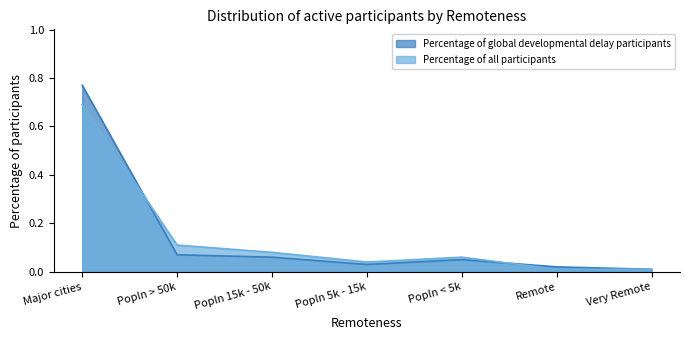

Reading left to right, list all the values displayed in this chart.

Percentage of global developmental delay participants: Major cities=0.8	Popln > 50k=0.1	Popln 15k - 50k=0.1	Popln 5k - 15k=0.0	Popln < 5k=0.1	Remote=0.0	Very Remote=0.0
Percentage of all participants: Major cities=0.7	Popln > 50k=0.1	Popln 15k - 50k=0.1	Popln 5k - 15k=0.0	Popln < 5k=0.1	Remote=0.0	Very Remote=0.0